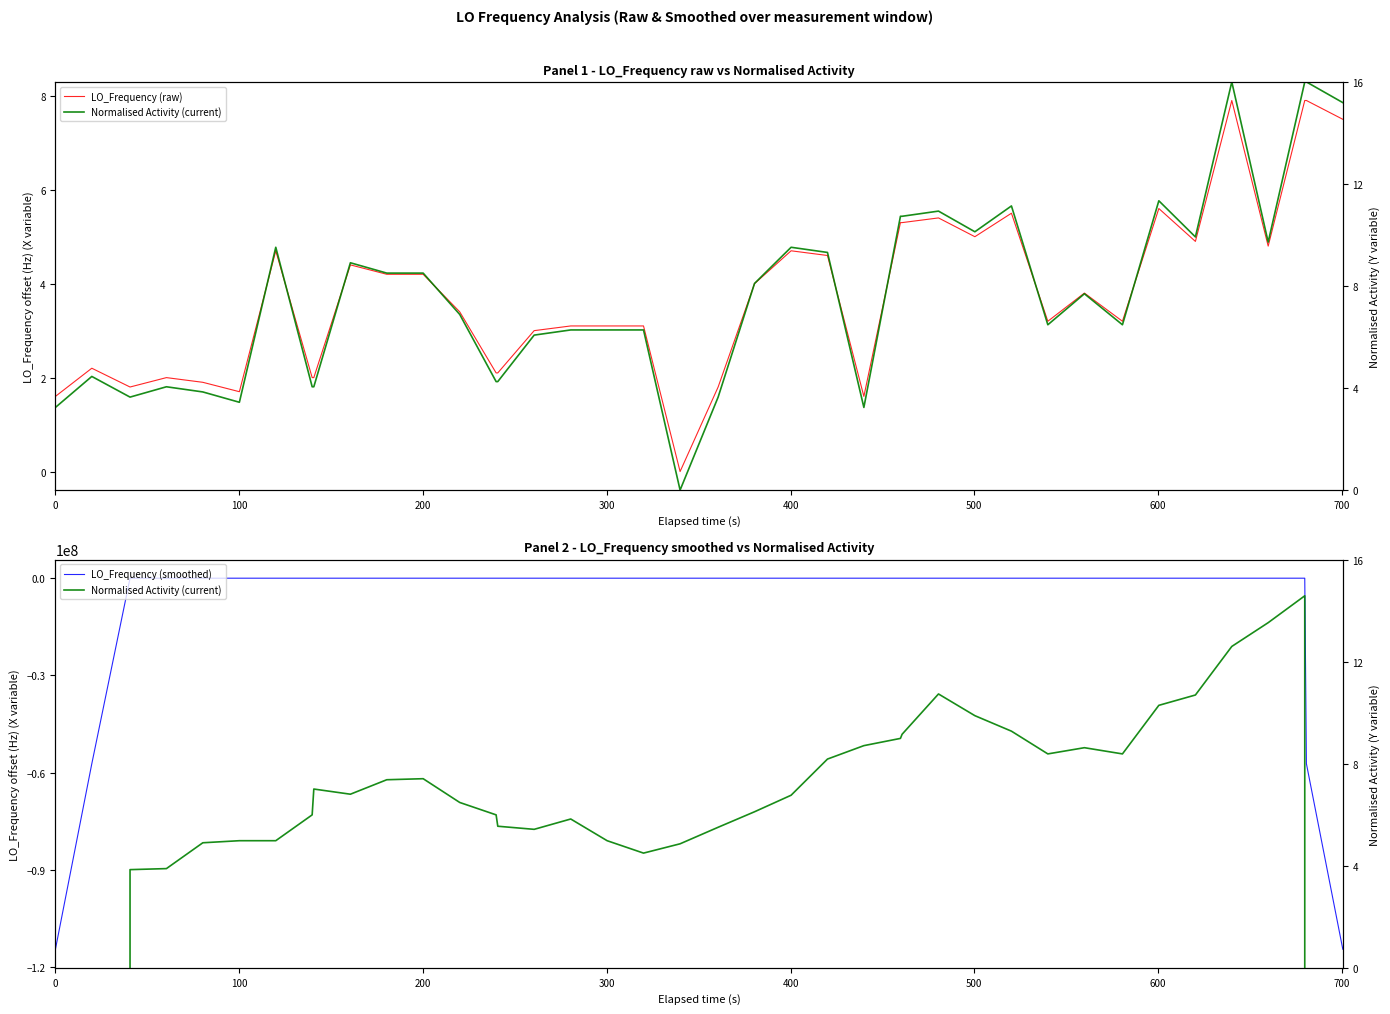

List the series in order of their peak value, lowest first.

LO_Frequency (smoothed), LO_Frequency (raw), Normalised Activity (current)